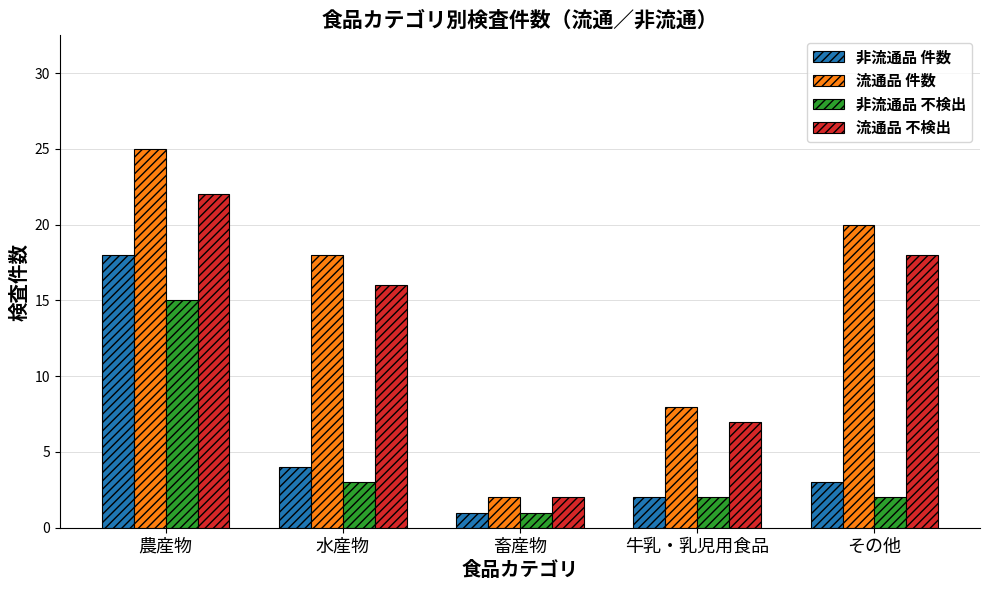

What is the maximum value for 非流通品 件数?

18